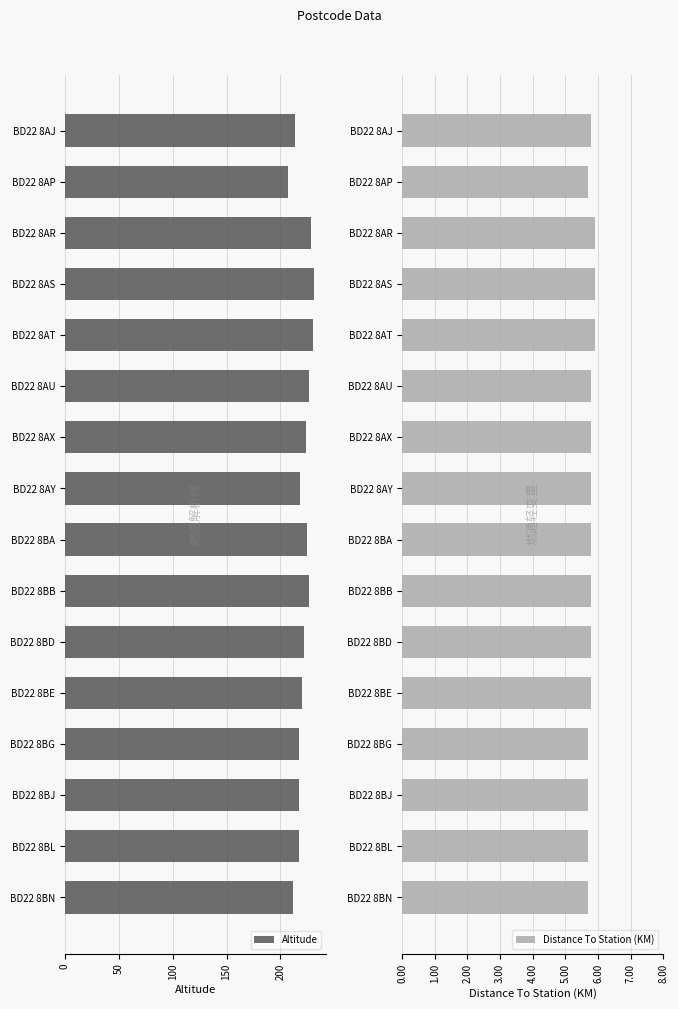

What is the value of the Distance To Station (KM) bar at the 15th from the left?

5.7